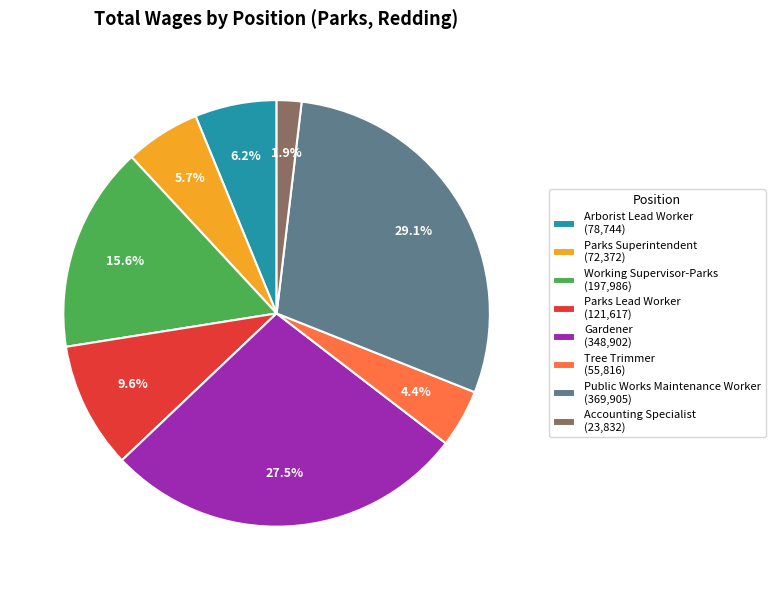

Does any single category account for the majority?

No